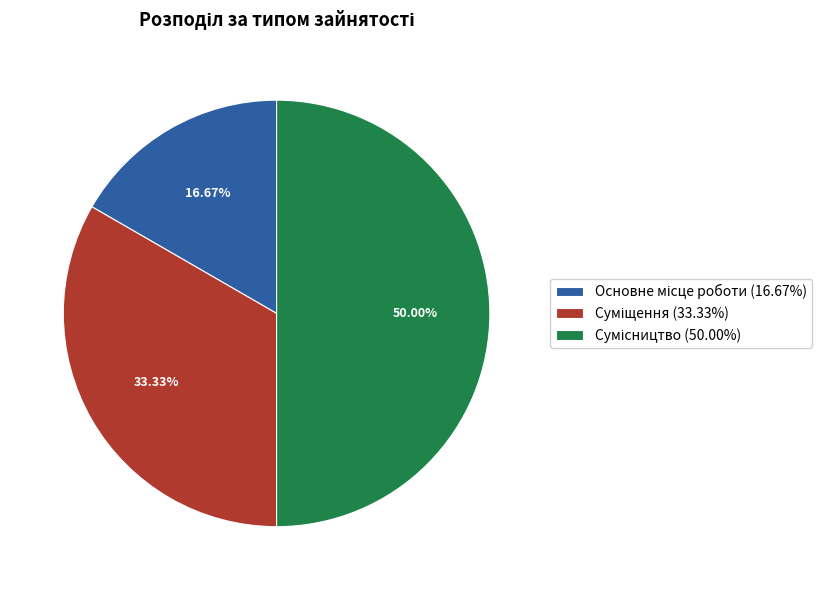

Count the number of slices in the pie.

3